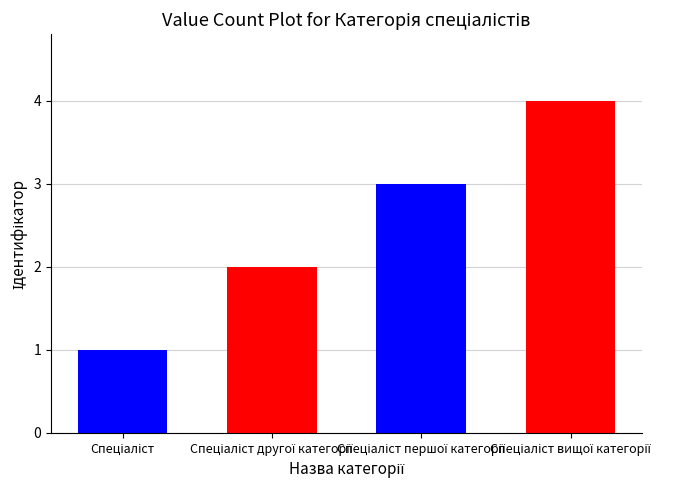

What is the minimum value shown in the chart?

1